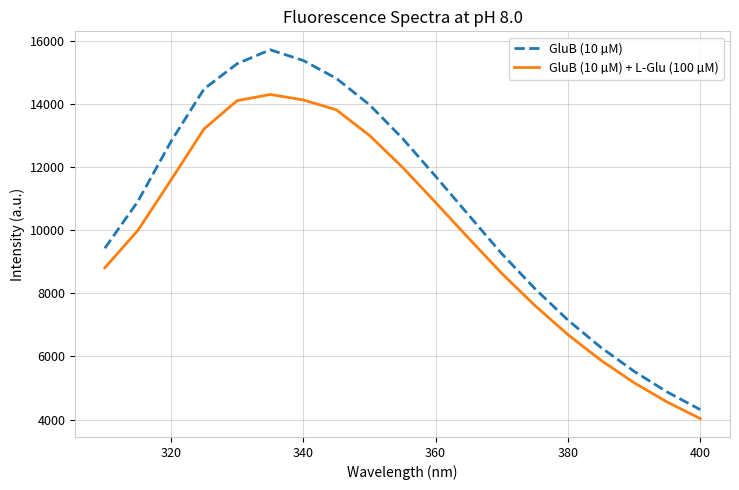

In GluB (10 µM), how many points are higher than both neighbors (excluding endpoints)?

1